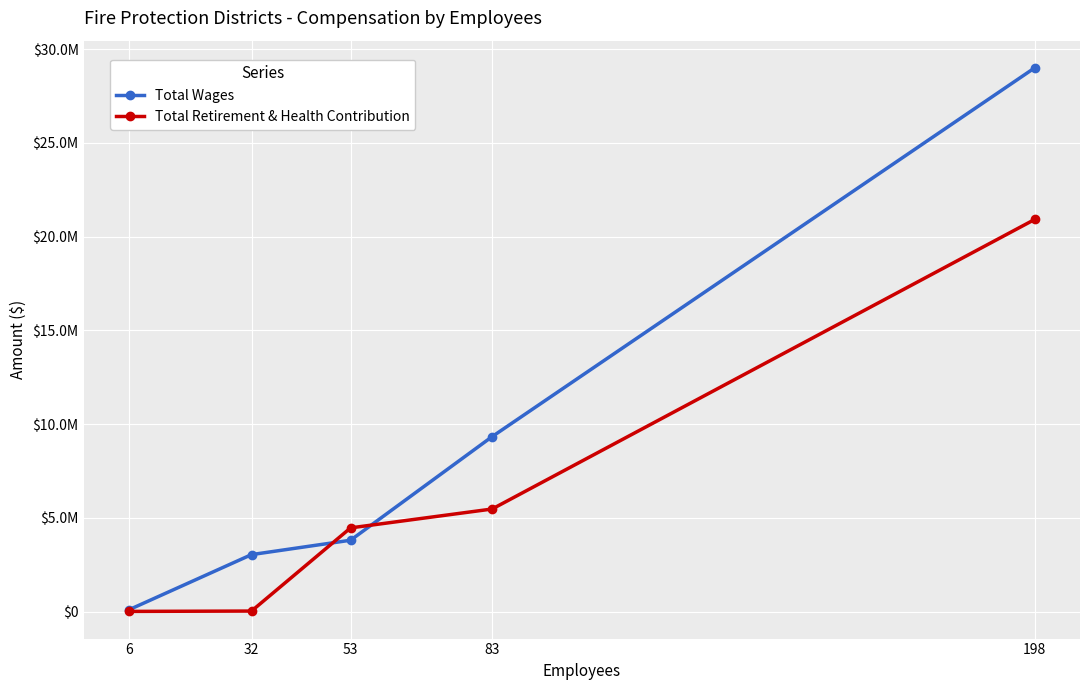

True or false: Total Wages has more than 0 interior local peaks.

False